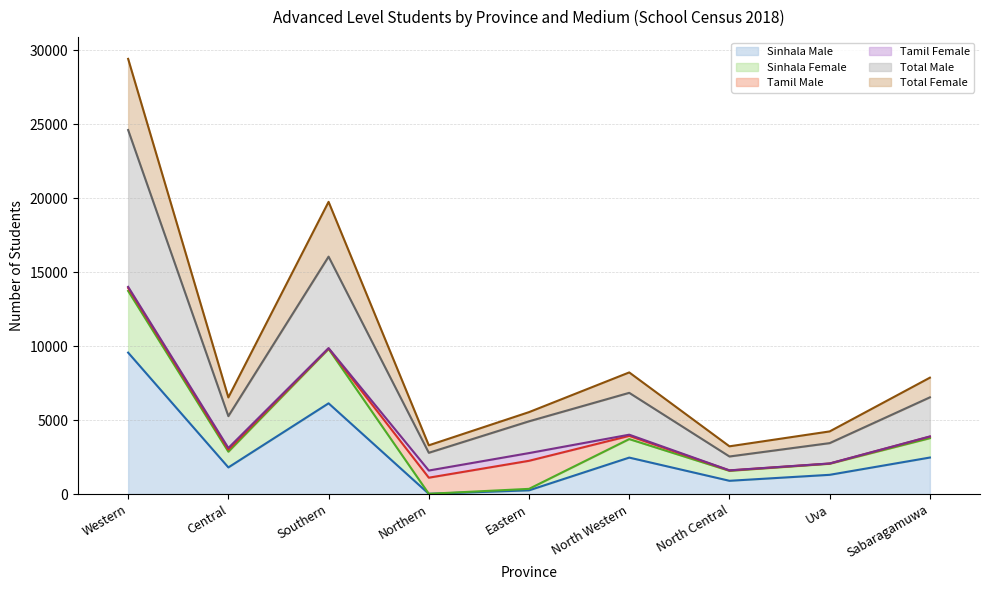

Read the Total Male value at Western.

24612